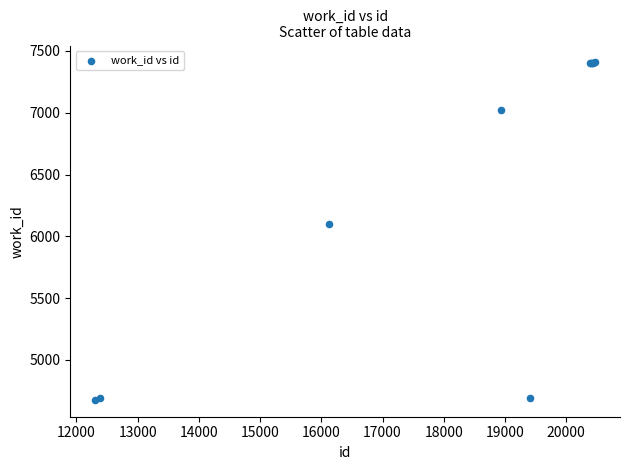

What Y value in the scatter plot is closest to 6042?

6100